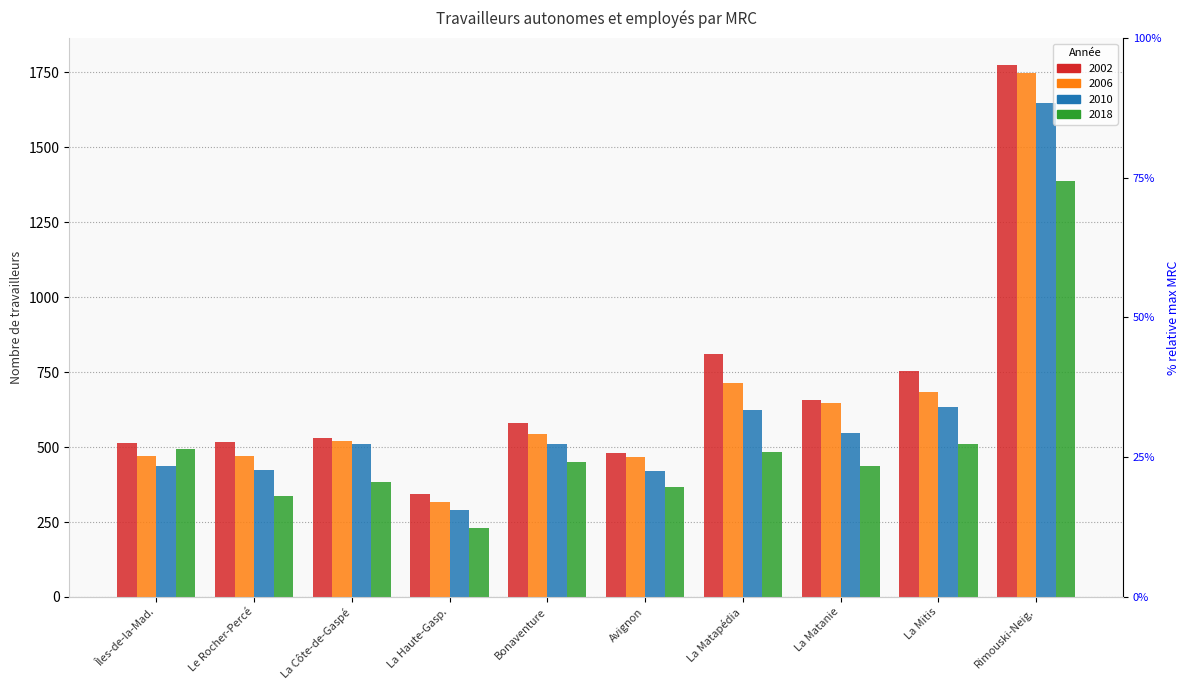

What is the value of the 2006 bar at the 2nd from the left?

470